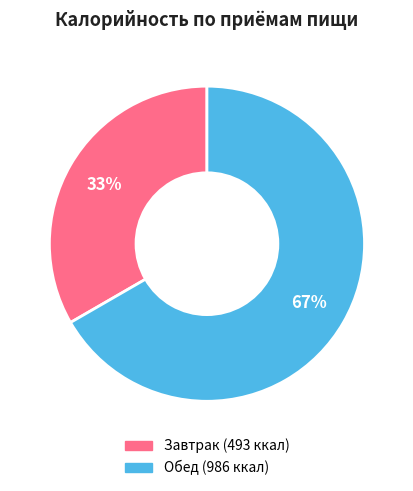

Is it true that Завтрак is 33% of the pie?

True